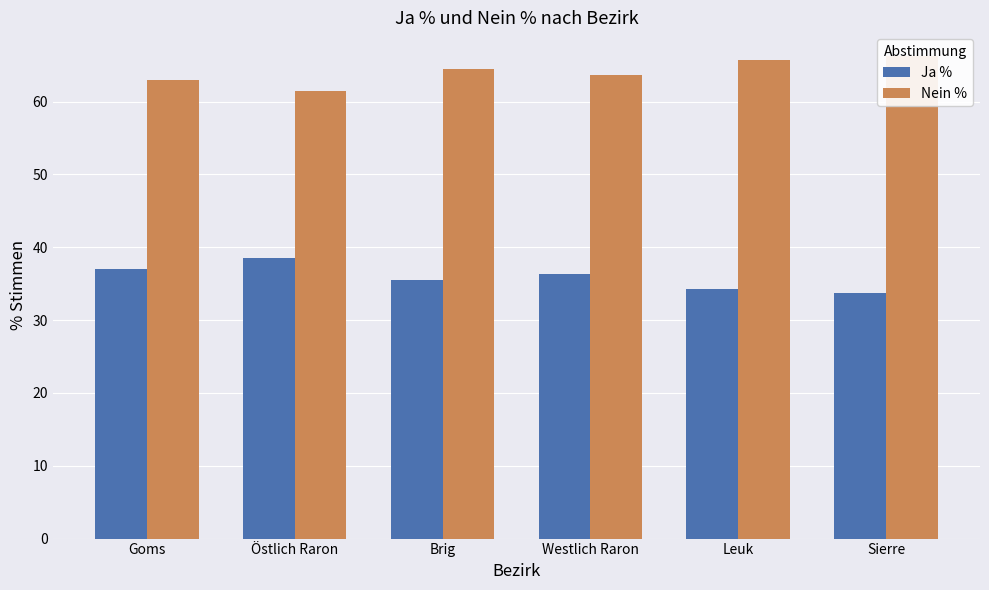

Which has a higher value, Brig or Sierre?

Brig